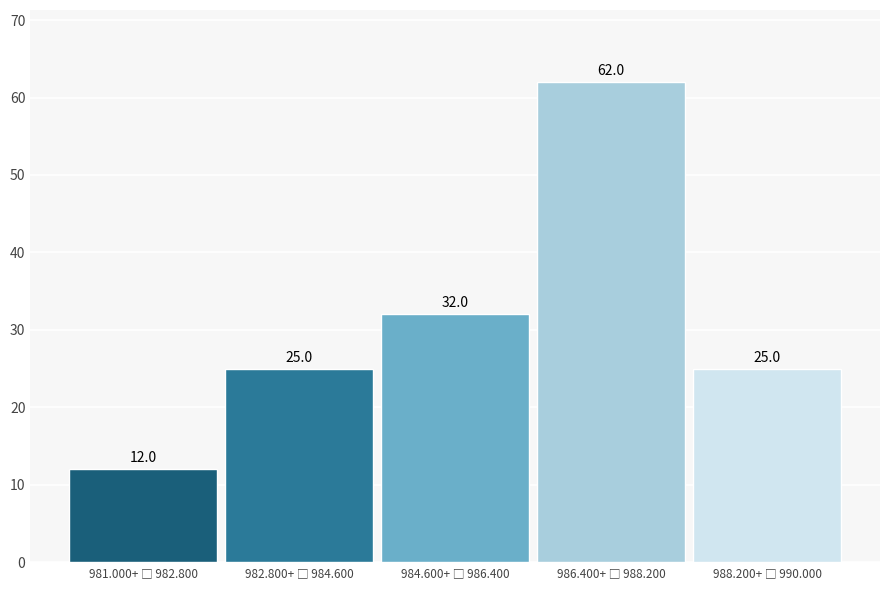

Reading right to left, extract all data points from this chart.

25	62	32	25	12